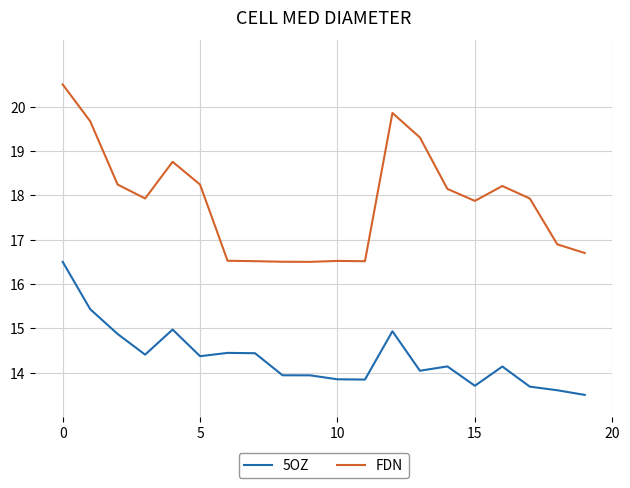

Count the number of data series in this chart.

2